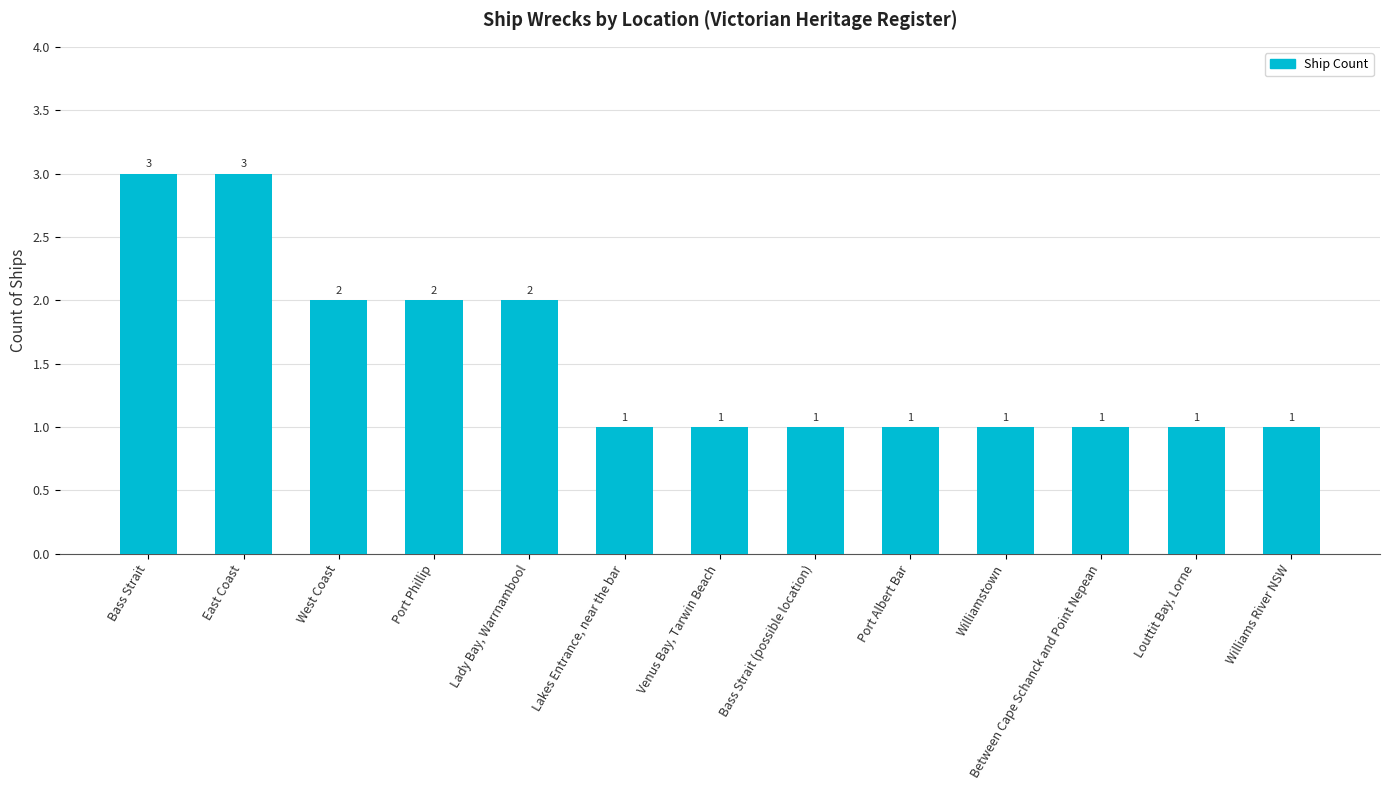

The chart shows a value of 3 at Bass Strait. True or false?

True